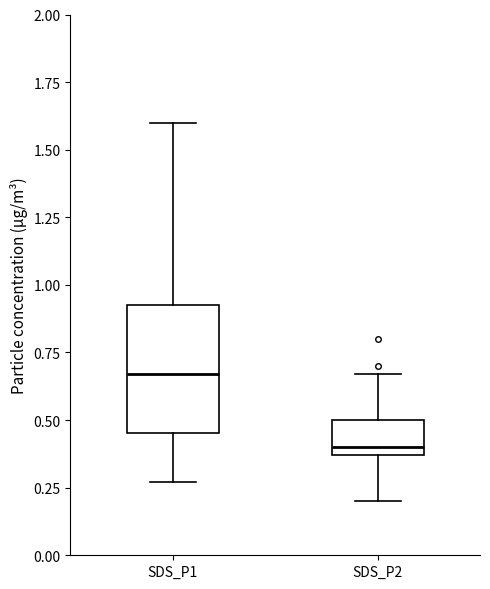

Reading left to right, transcribe this box plot: for each box, give where its median line is, the range the box spans, and where its two whiskers end, as read against the y-axis. The values are not printed on the chart, so give them approximately, as read against the axis.

SDS_P1: median 0.65, box 0.45 to 0.95, whiskers 0.25 to 1.60
SDS_P2: median 0.40, box 0.35 to 0.50, whiskers 0.20 to 0.65